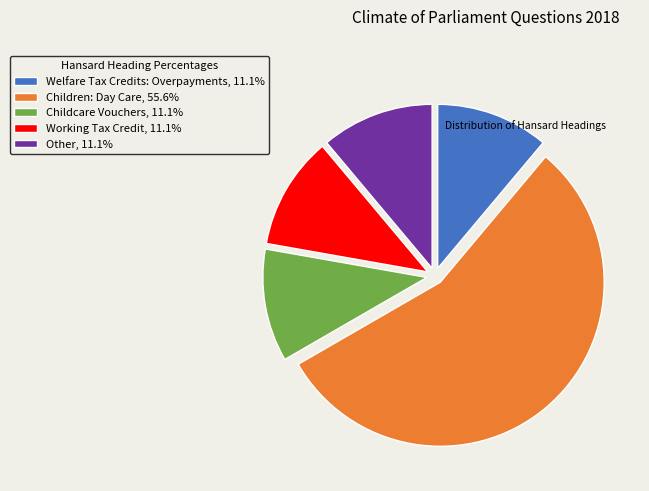

Count the number of slices in the pie.

5